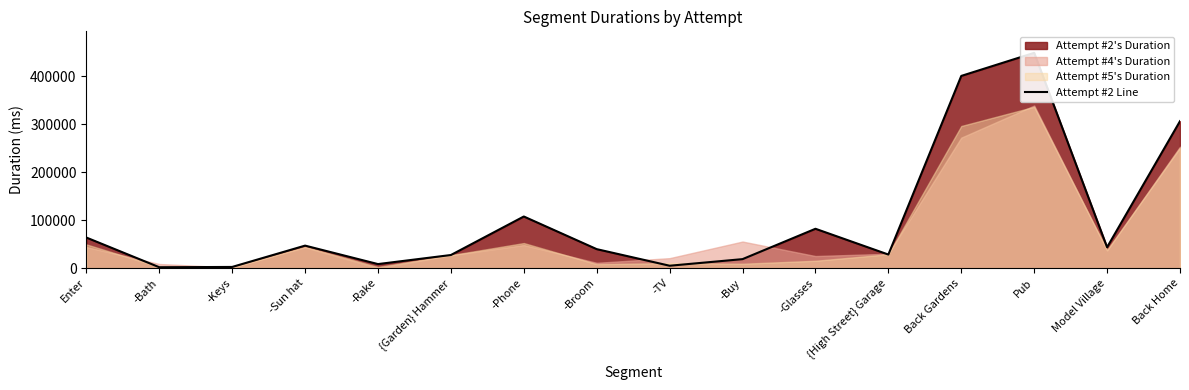

What is the label of the 16th point from the left?

Back Home